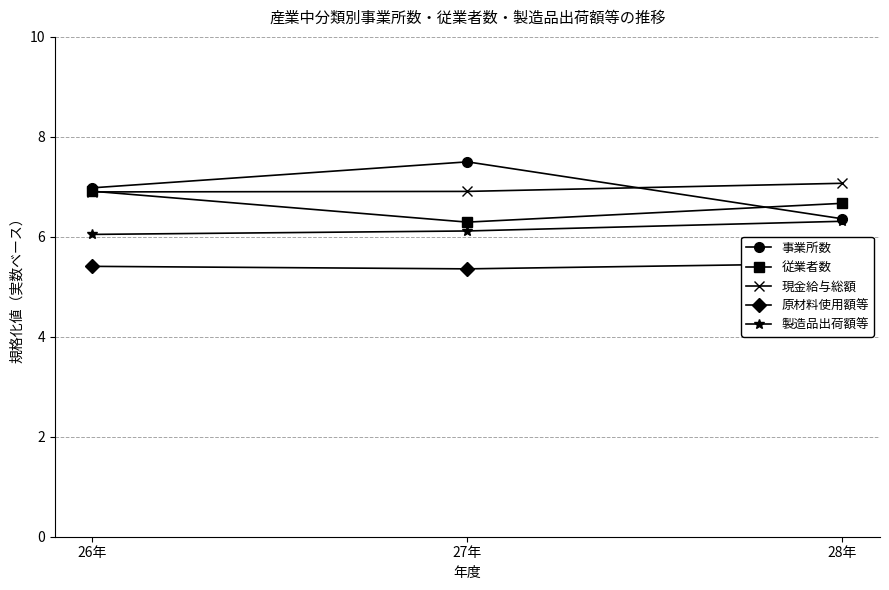

Rank the categories by 原材料使用額等 value from highest to lowest.

28年, 26年, 27年